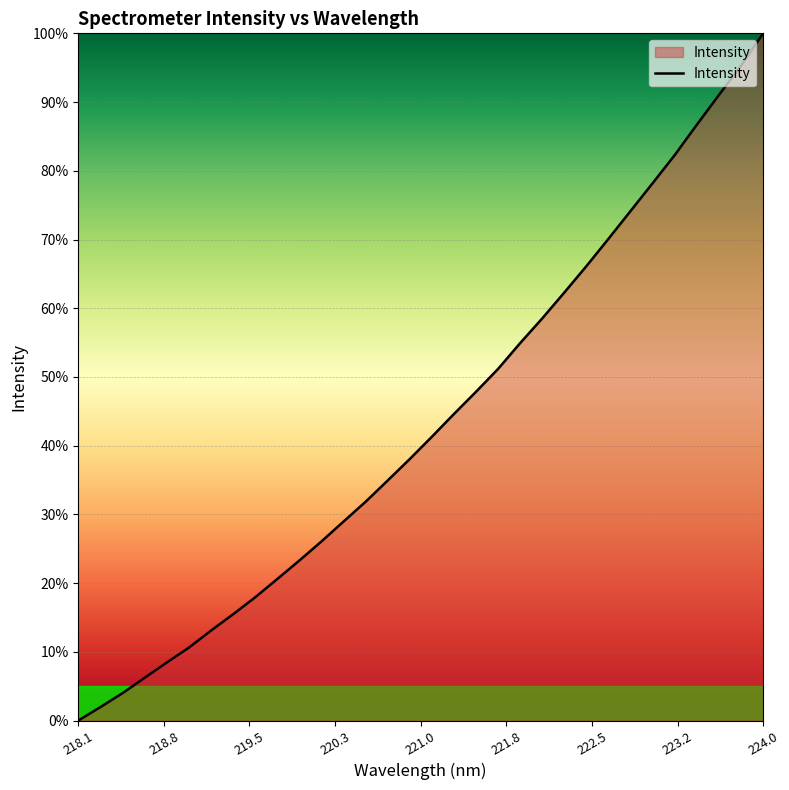

Does the chart display data point markers on the line(s)?

No